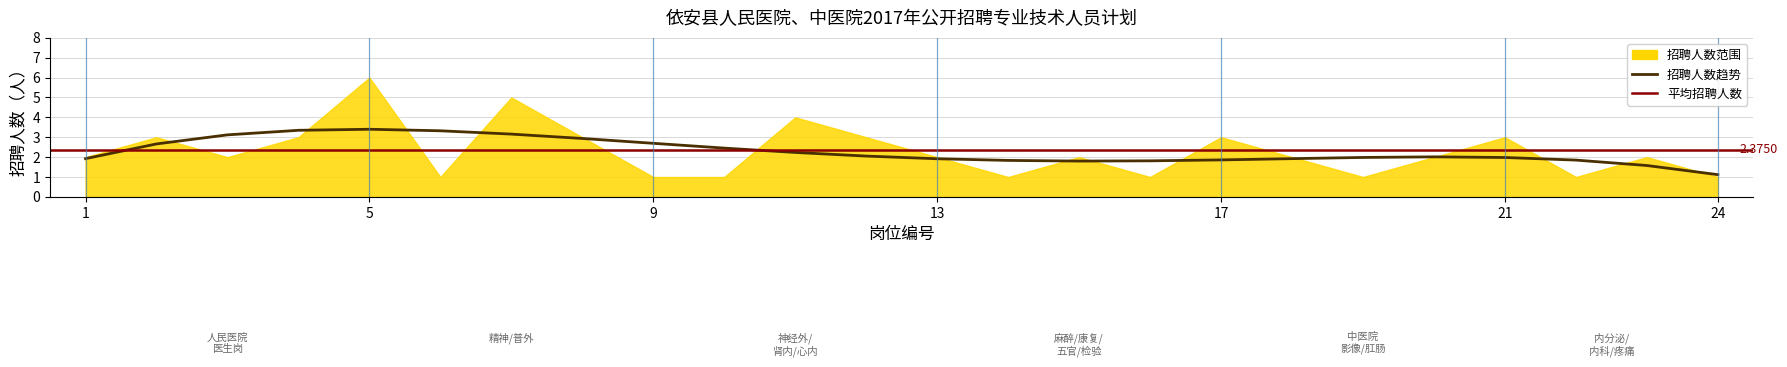

Reading left to right, list all the values displayed in this chart.

2	3	2	3	6	1	5	3	1	1	4	3	2	1	2	1	3	2	1	2	3	1	2	1